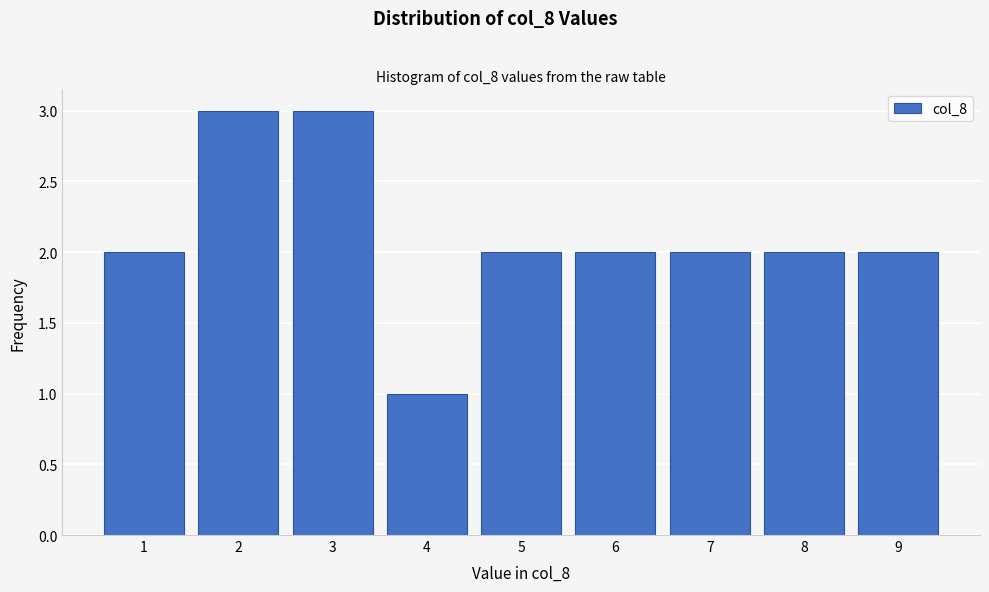

What is the height of the bar covering 8.5 to 9.5 on the x-axis? The values are not printed on the chart, so give them approximately, as read against the axis.

2